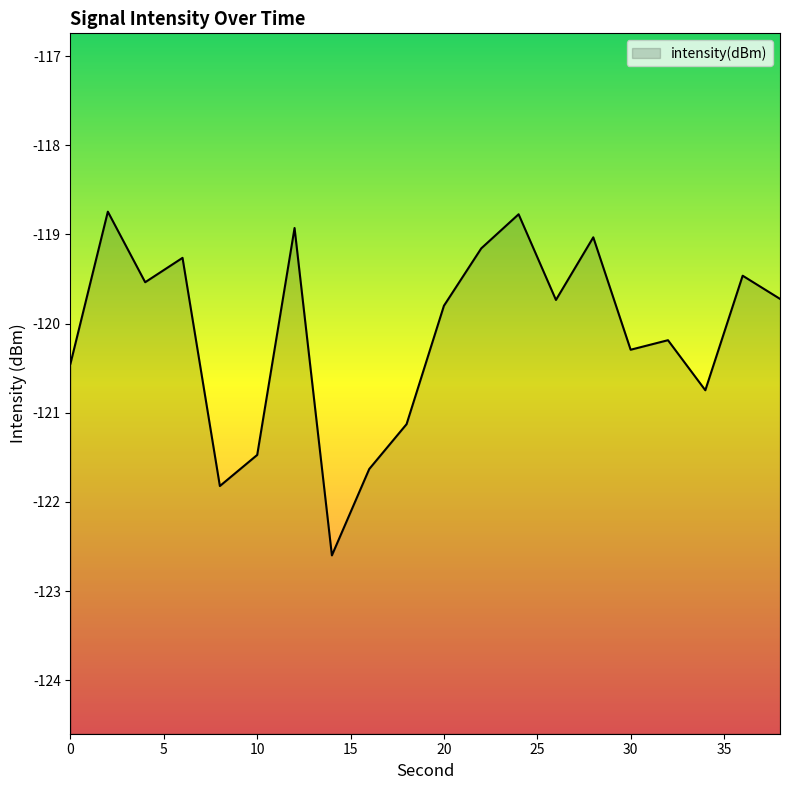

At which category does the chart reach its minimum across all series?

14